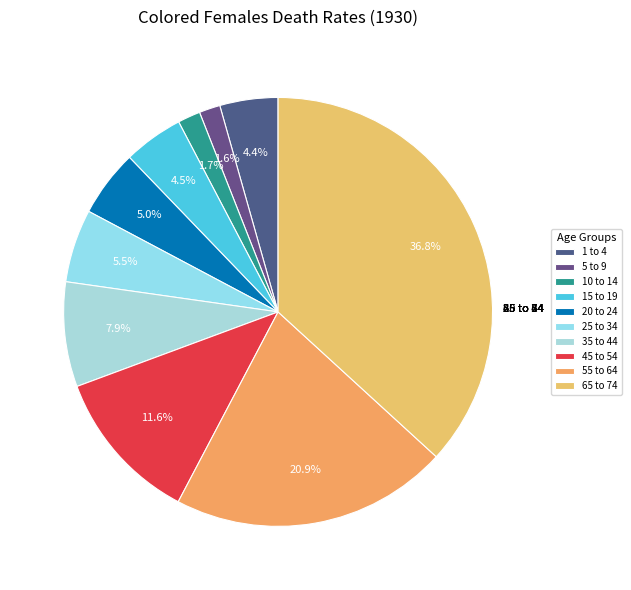

The 5 to 9 slice represents 2% of the pie. True or false?

True